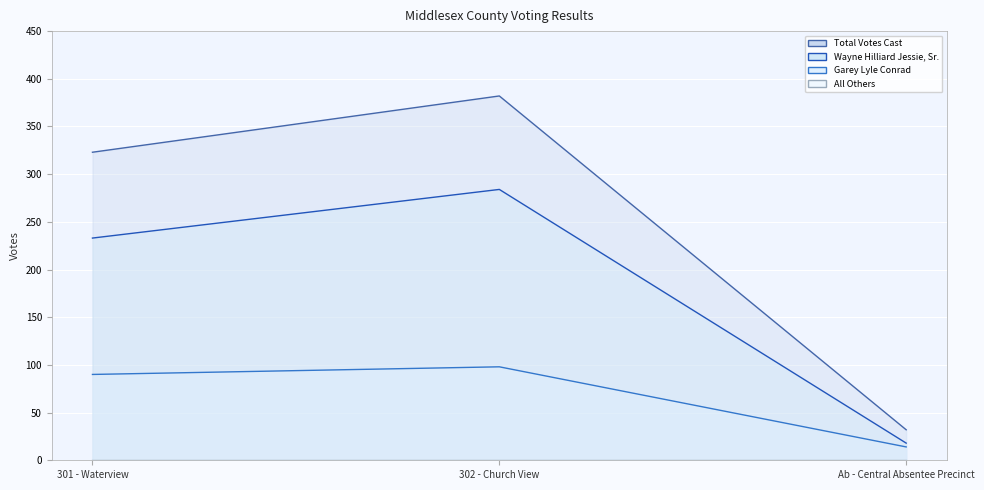

At which category does the chart reach its peak across all series?

302 - Church View